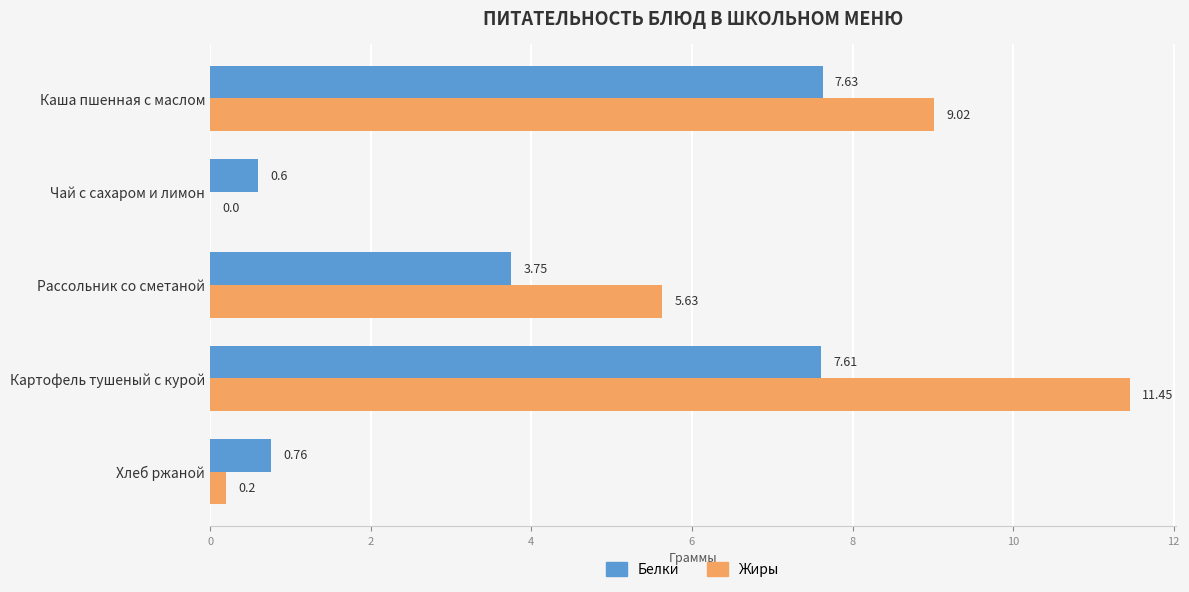

Which series has the largest total across all categories?

Жиры